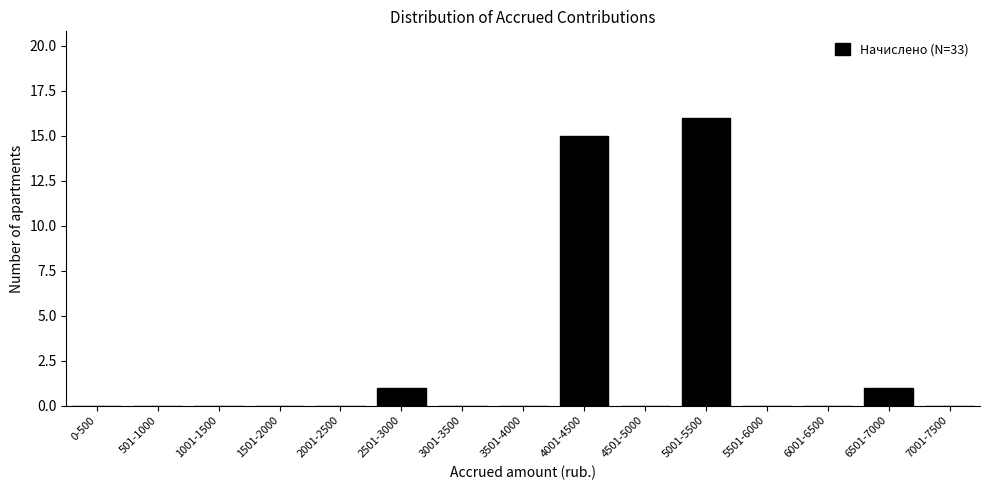

Reading left to right, list all the values displayed in this chart.

0-500=0	501-1000=0	1001-1500=0	1501-2000=0	2001-2500=0	2501-3000=1	3001-3500=0	3501-4000=0	4001-4500=15	4501-5000=0	5001-5500=16	5501-6000=0	6001-6500=0	6501-7000=1	7001-7500=0